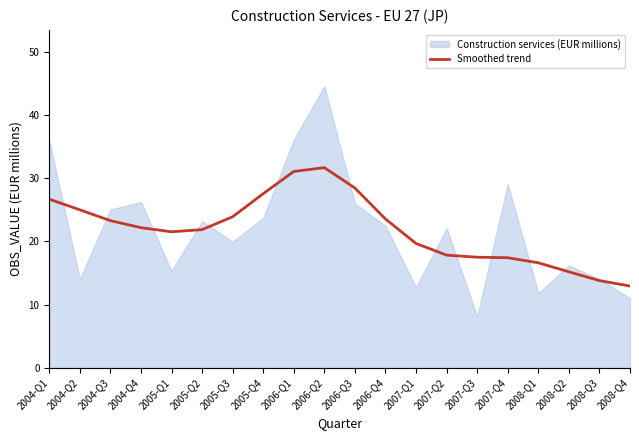

What is the difference between the second highest and minimum values?

18.2